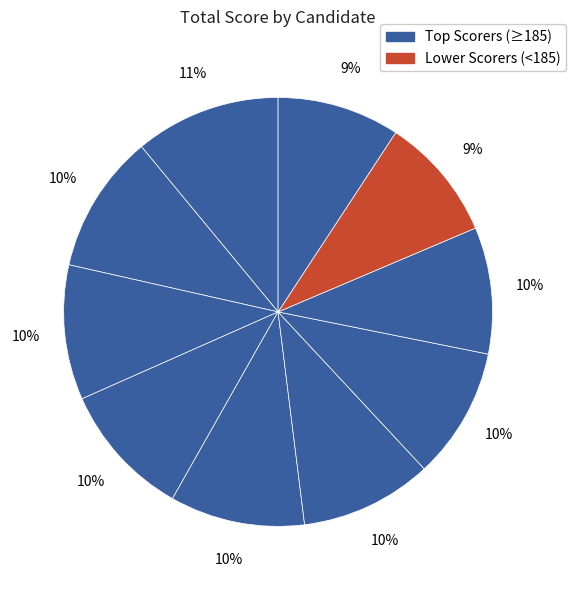

How many slices are in this pie chart?

10